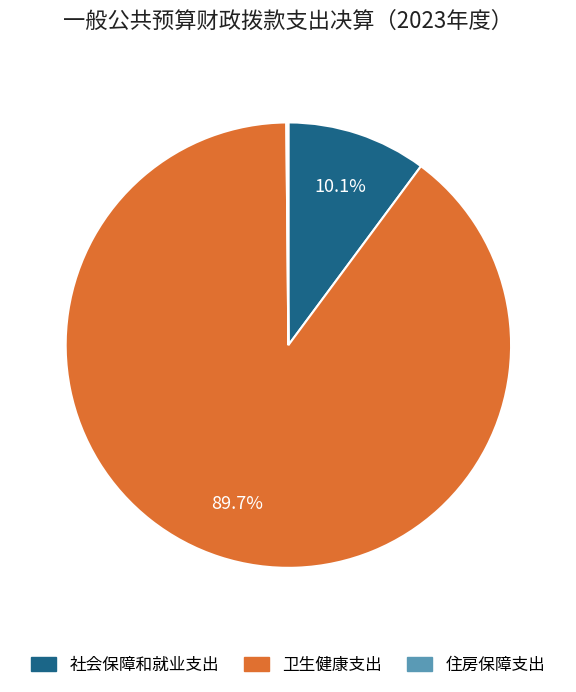

Is it true that 社会保障和就业支出 is 18% of the pie?

False